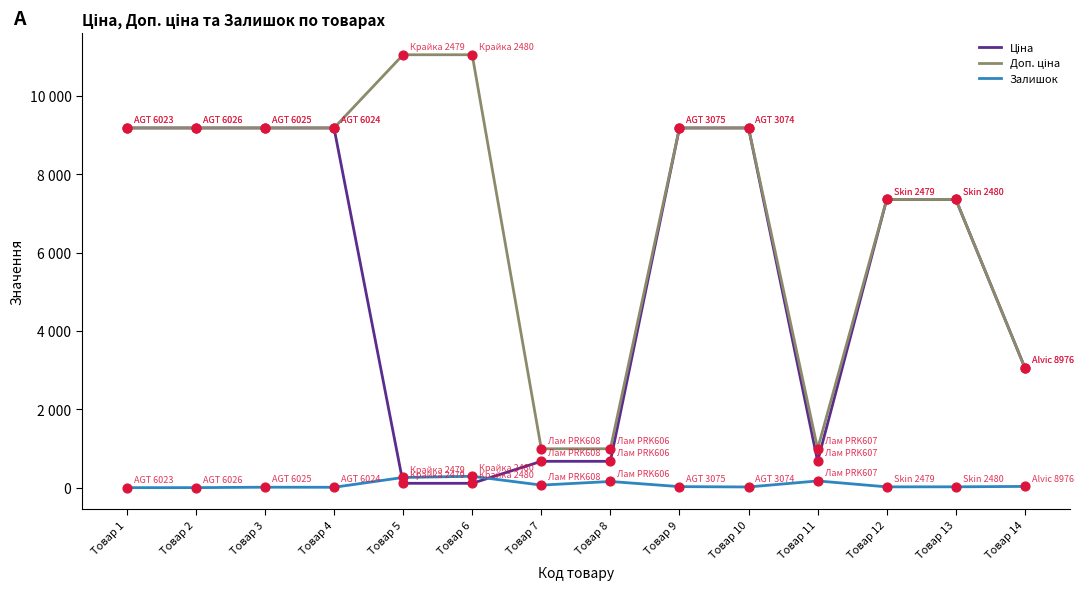

What is the total value across all series at Товар 6?

11455.5